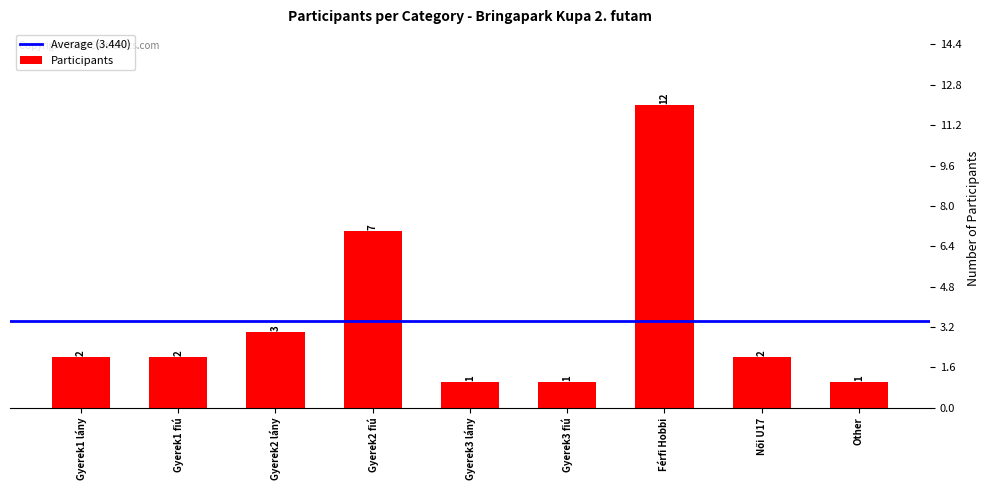

Which has a higher value, Gyerek1 fiú or Gyerek2 fiú?

Gyerek2 fiú